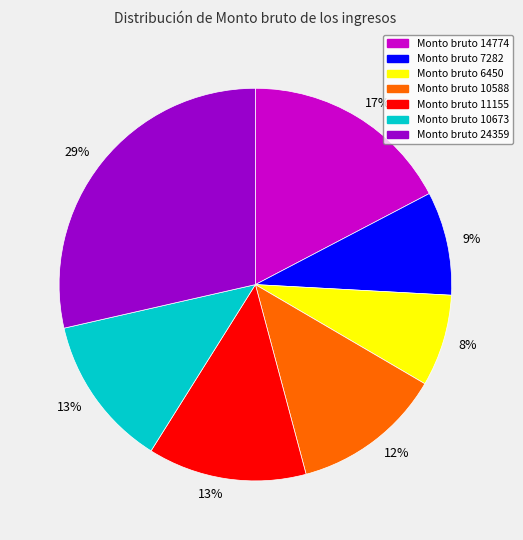

To the nearest percent, what is the difference between the largest and smallest slice percentages?

21%